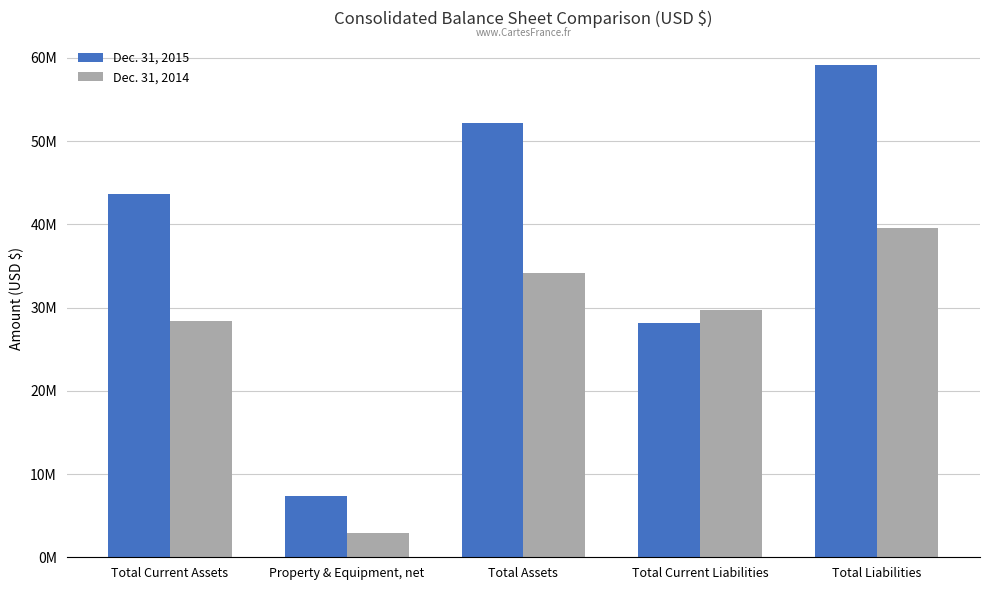

What are all the series names shown in the legend?

Dec. 31, 2015, Dec. 31, 2014